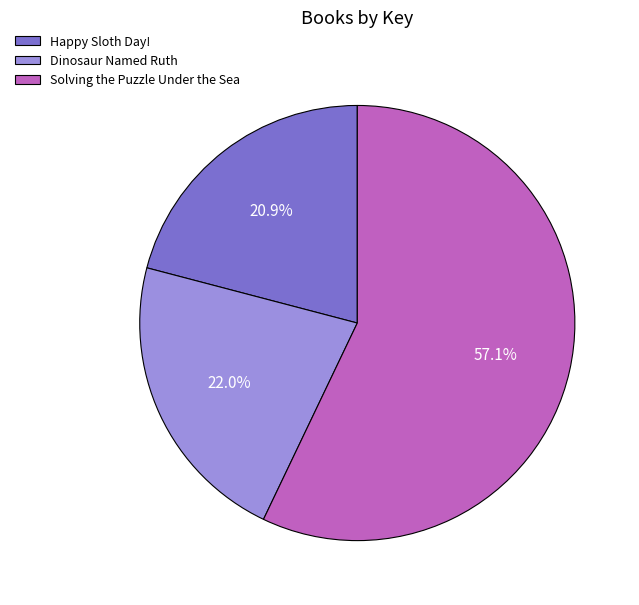

How many segments does this pie chart have?

3